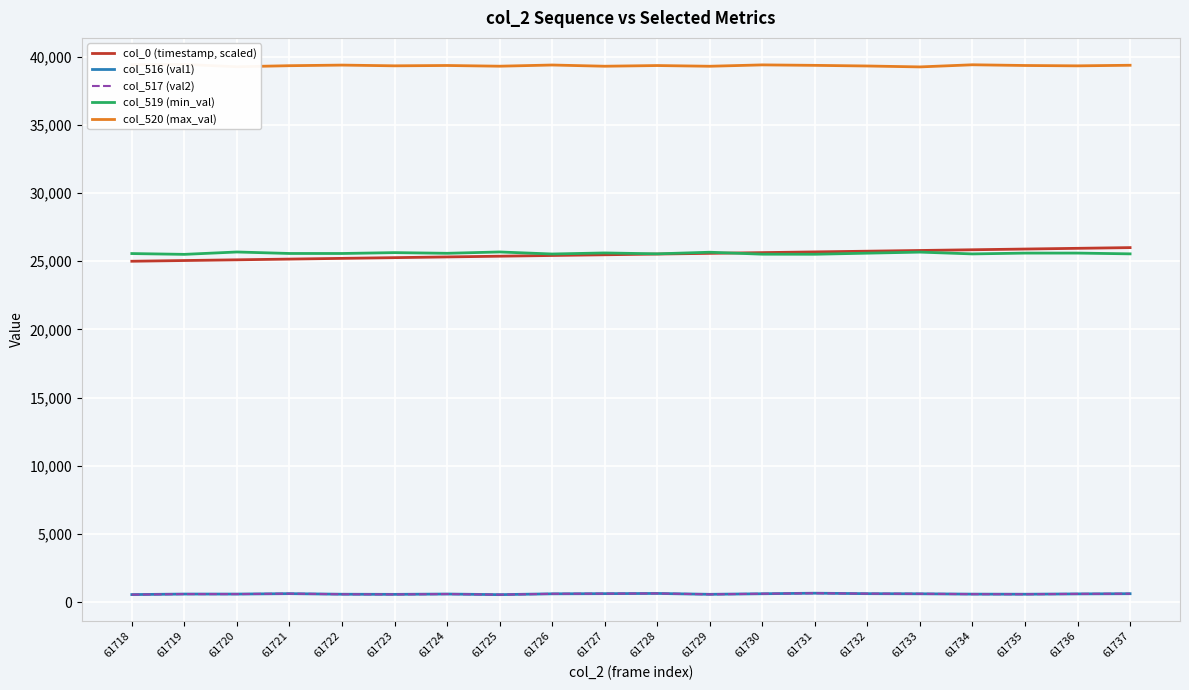

True or false: col_0 (timestamp, scaled) has a value of 34206.3 at 61731.

False